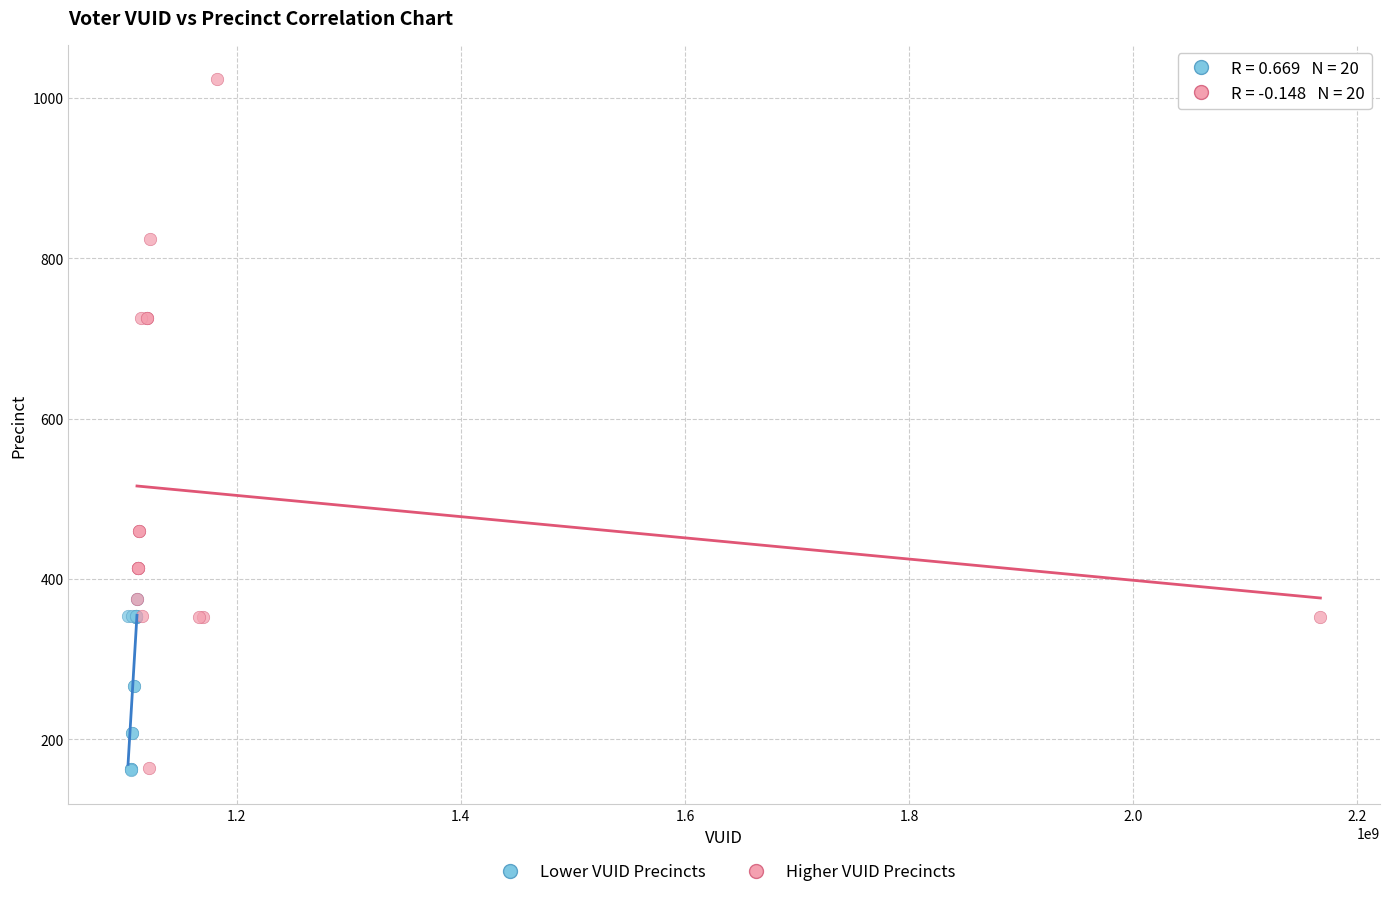

Which series has the widest spread of Y values?

Higher VUID Precincts